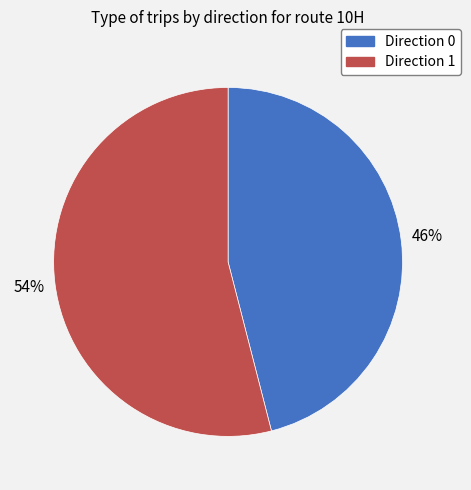

True or false: Direction 0 accounts for 55% of the total.

False